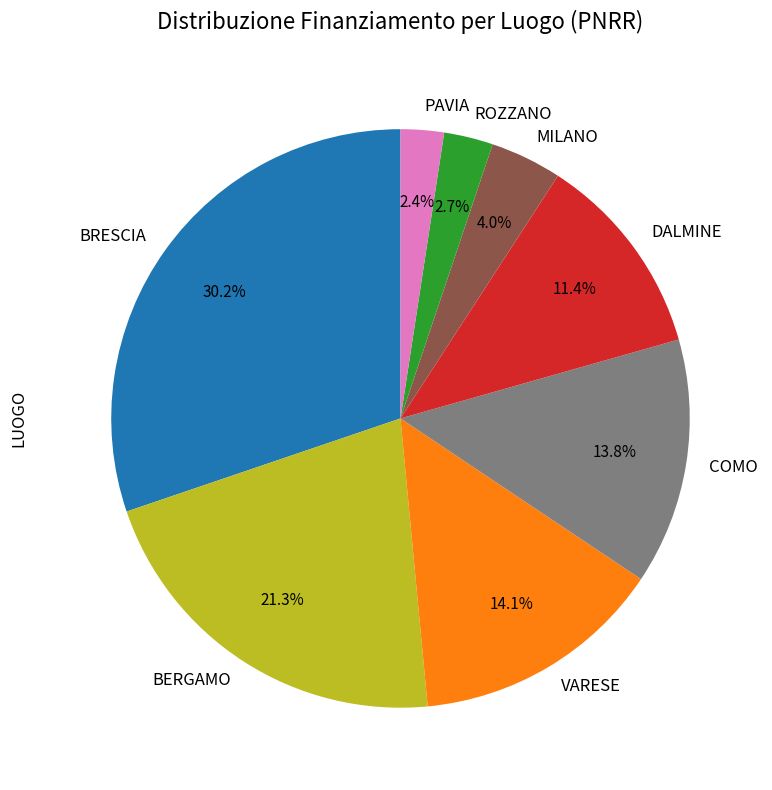

Which category has the biggest portion of the pie?

BRESCIA